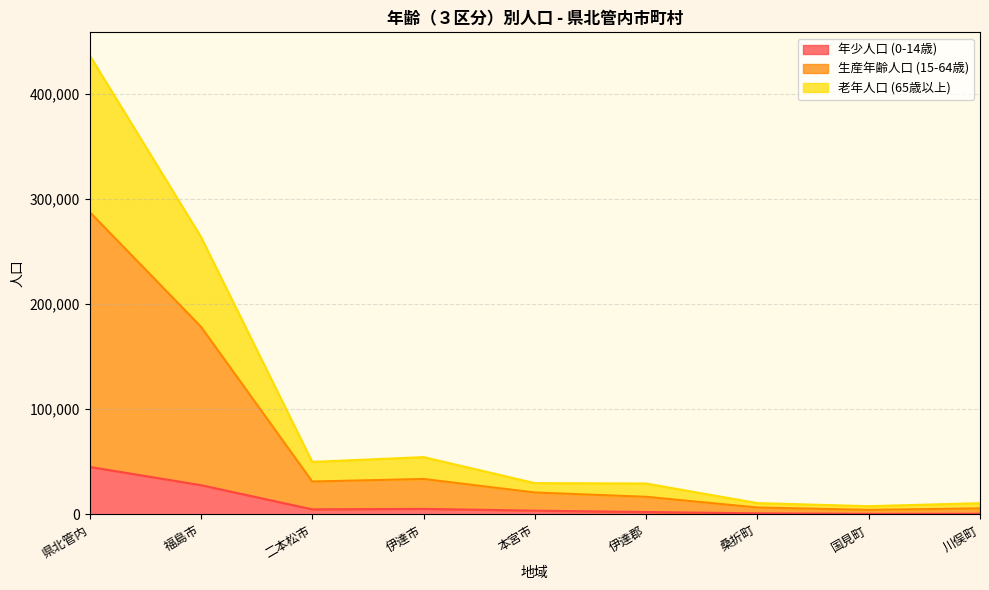

What is the label of the 5th point from the right?

本宮市